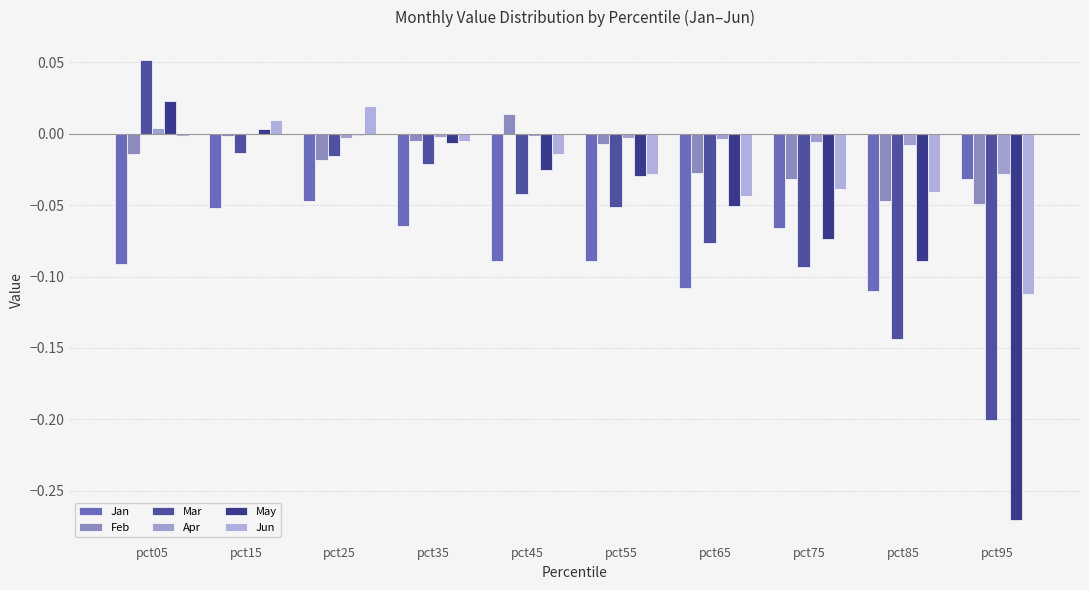

The Jan series shows -0.0 at pct75. True or false?

False